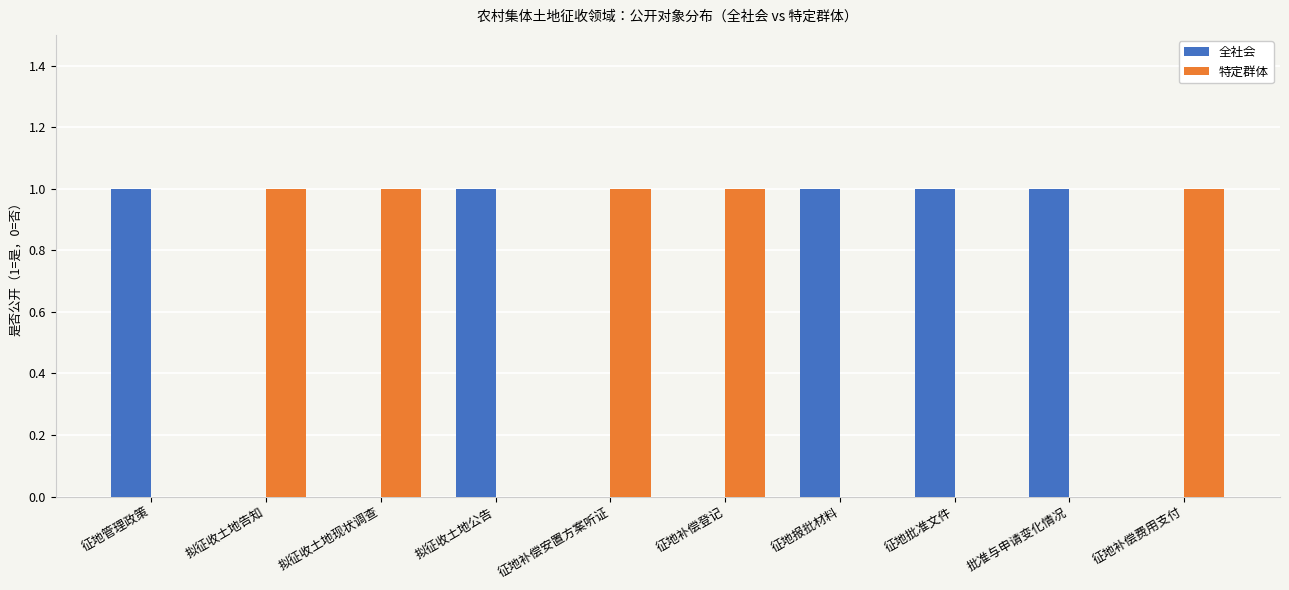

What is the sum of all 全社会 values?

5